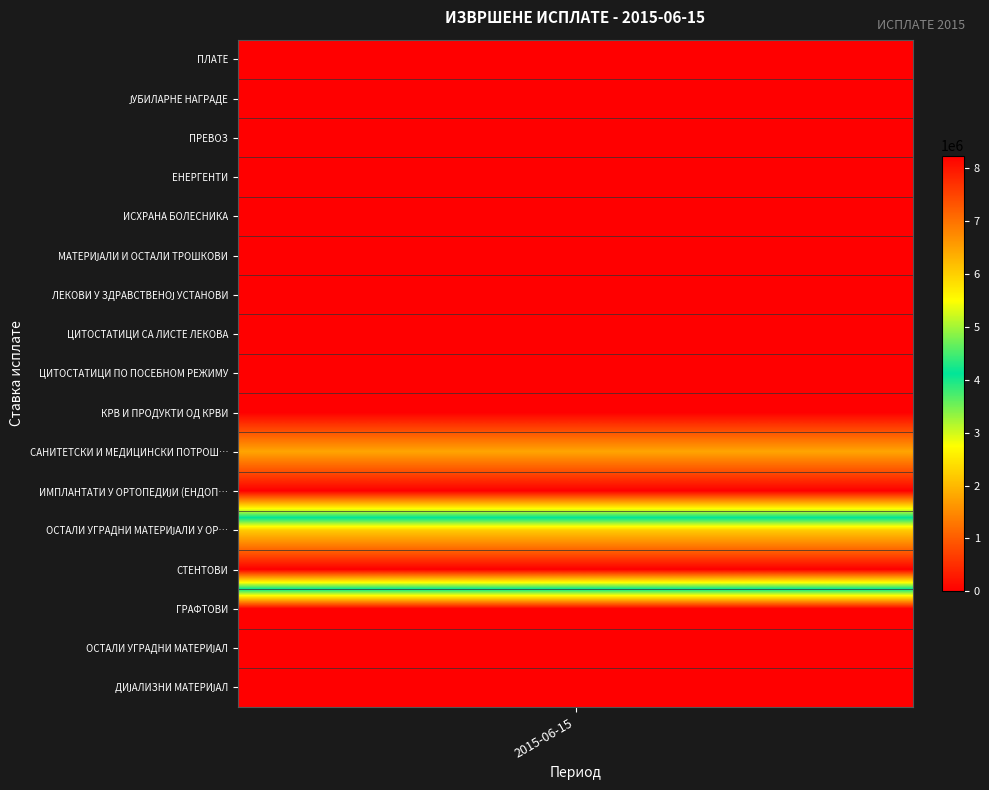

At how many categories does at least one series exceed 5673563?

1